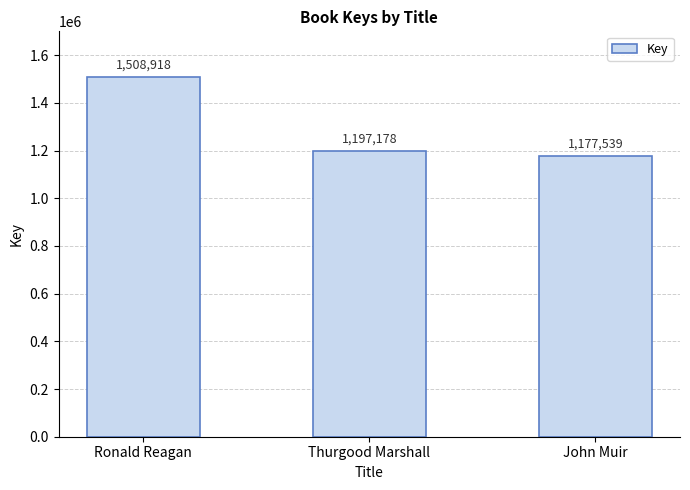

What is the smallest value displayed?

1177539